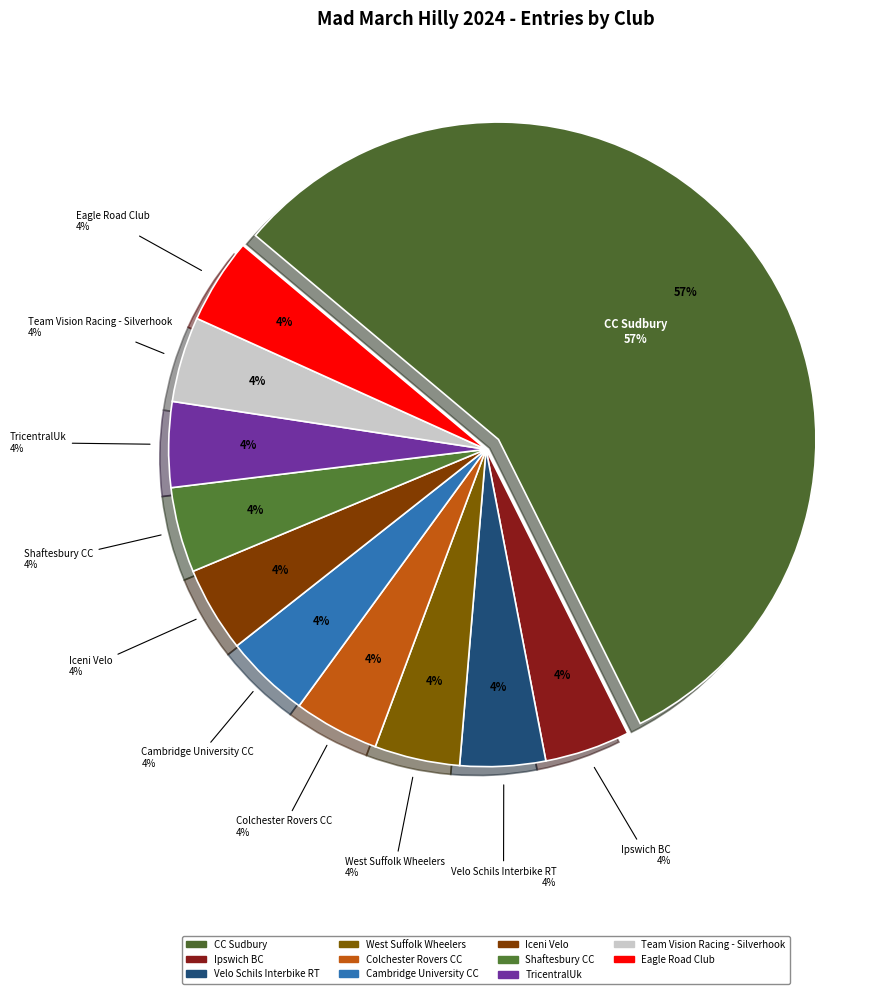

What is the majority slice?

CC Sudbury